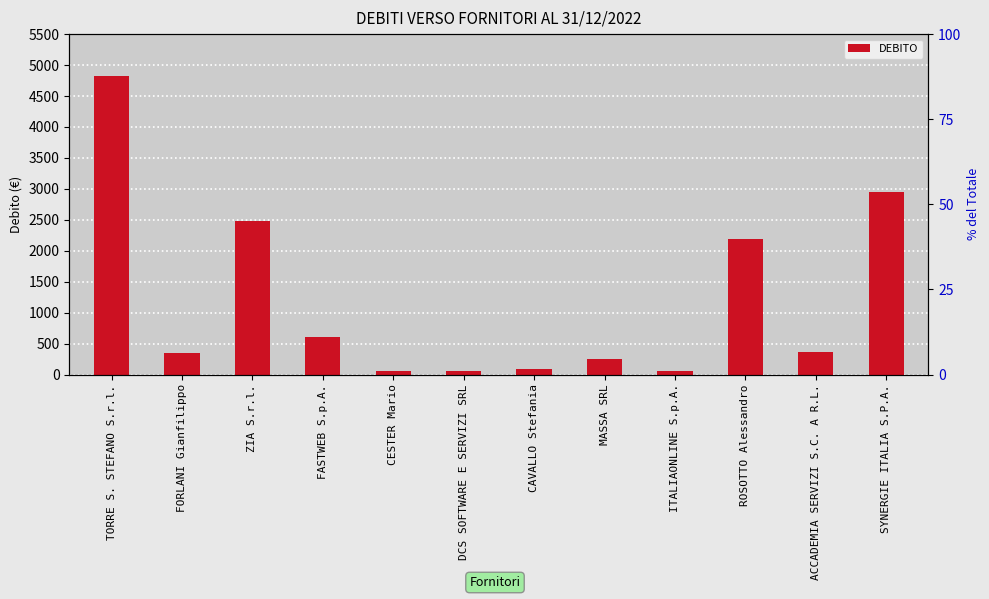

What position from the left is ITALIAONLINE S.p.A.?

9